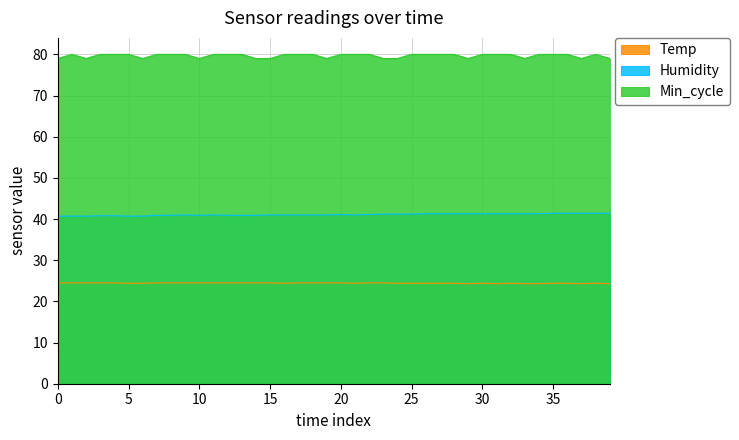

Is it true that Humidity equals 11.2 at 23?

False